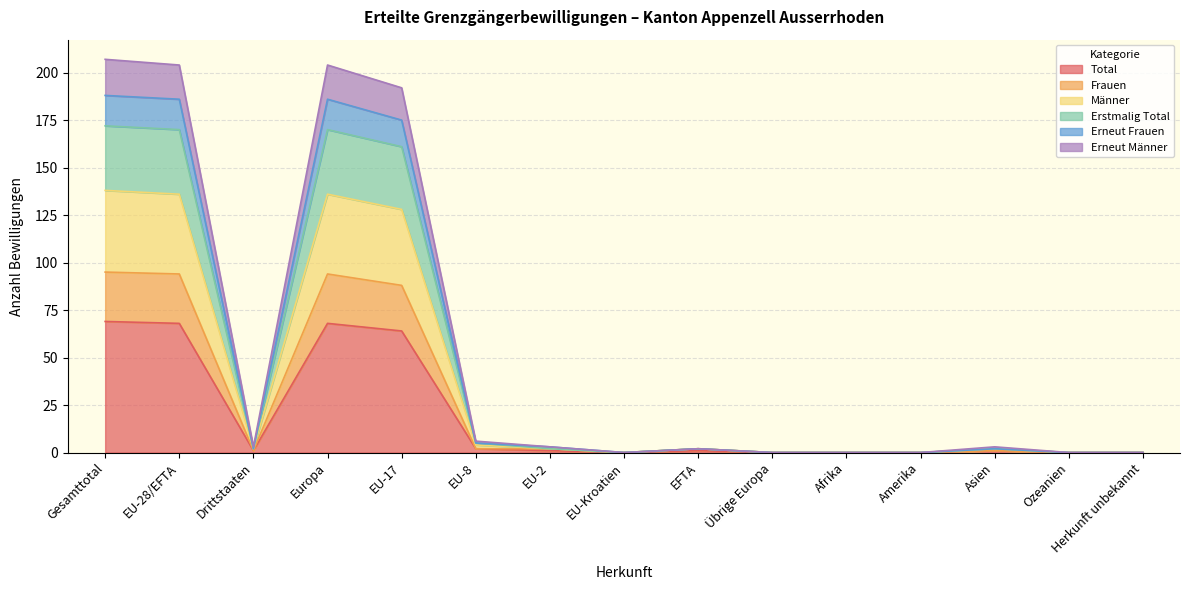

True or false: Erneut Männer and Frauen intersect in this chart.

False